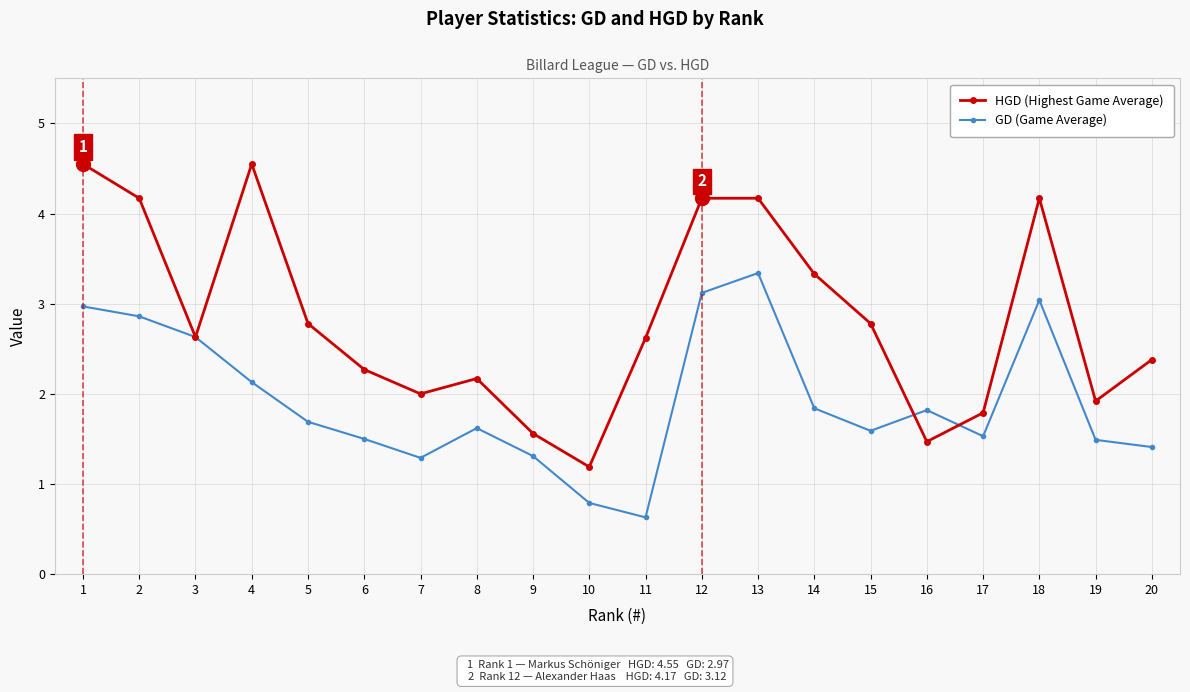

What is the difference between the highest and lowest values at 11?

2.0